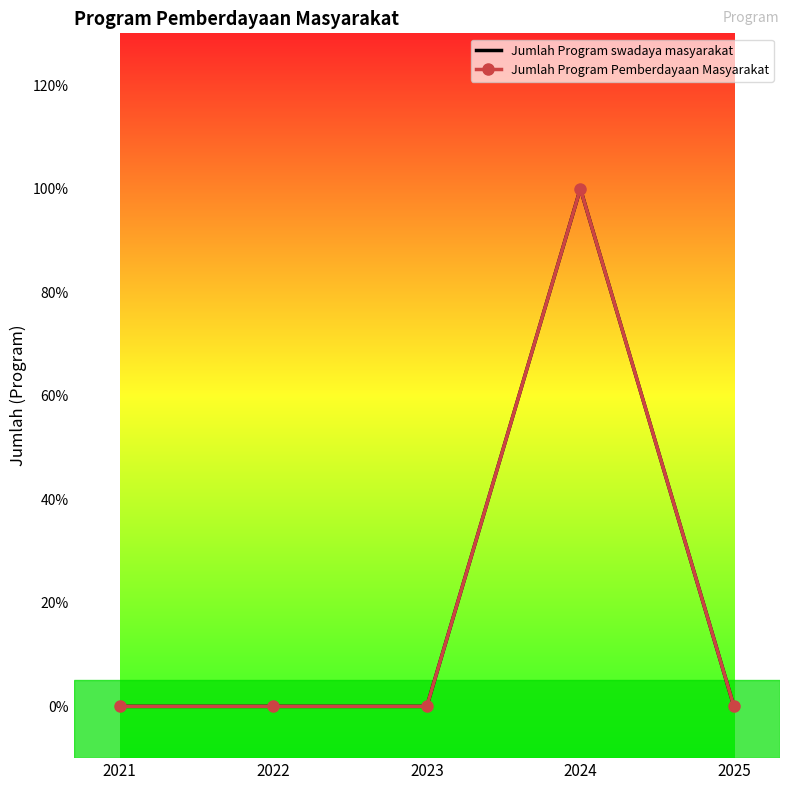

Count the number of data series in this chart.

2